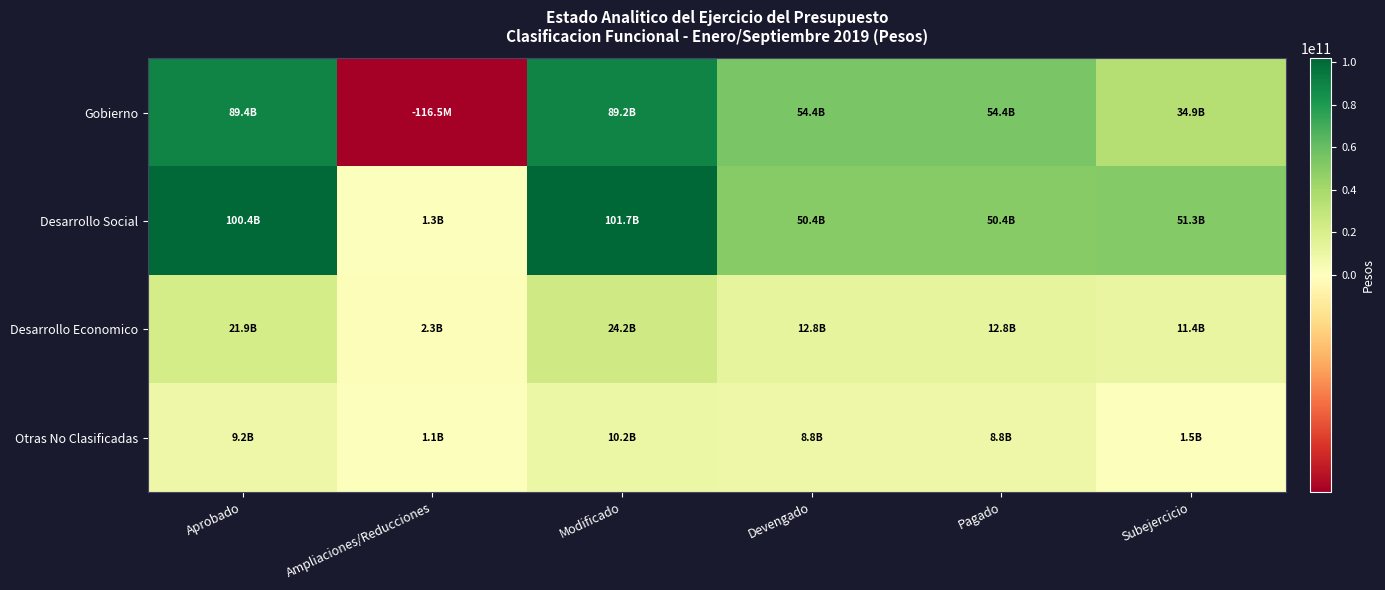

Rank the series at Devengado from lowest to highest value.

Otras No Clasificadas, Desarrollo Economico, Desarrollo Social, Gobierno